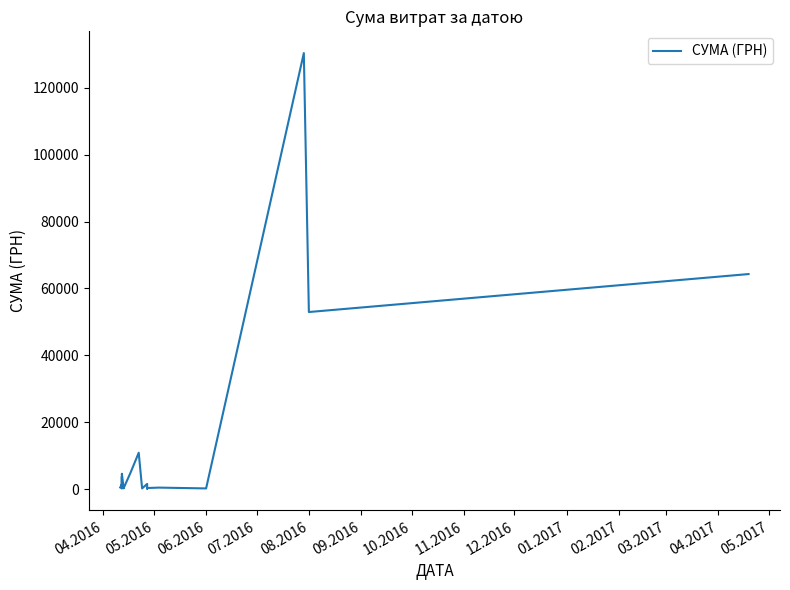

Count the number of data series in this chart.

1